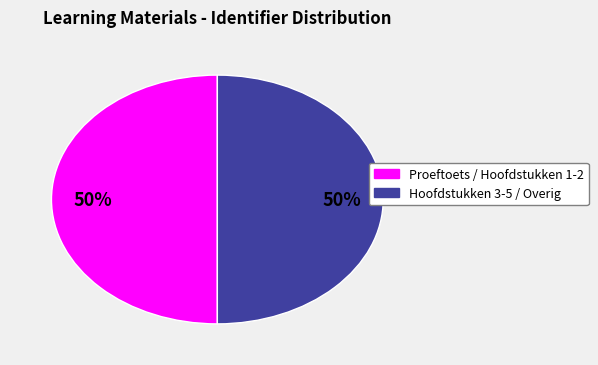

How many segments does this pie chart have?

2